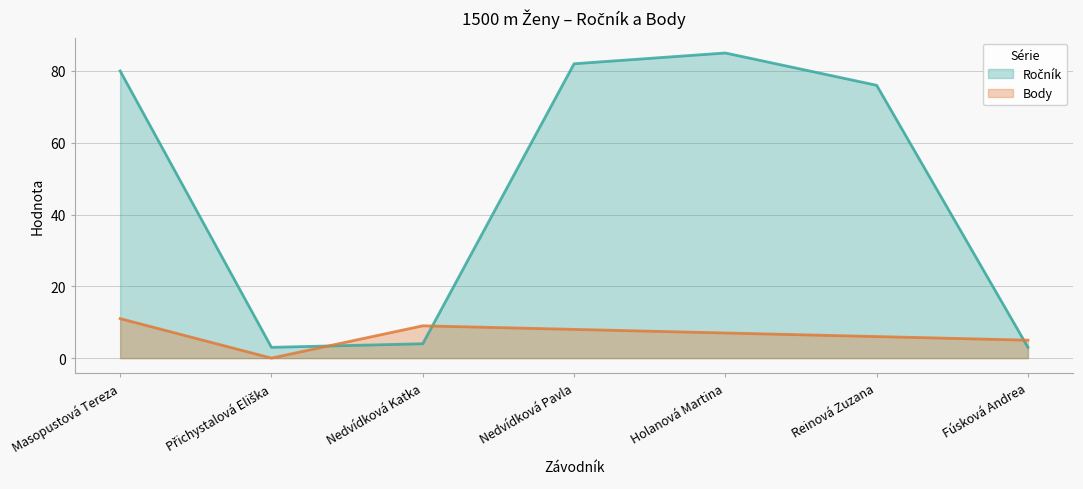

At which category is the sum across all series the highest?

Holanová Martina